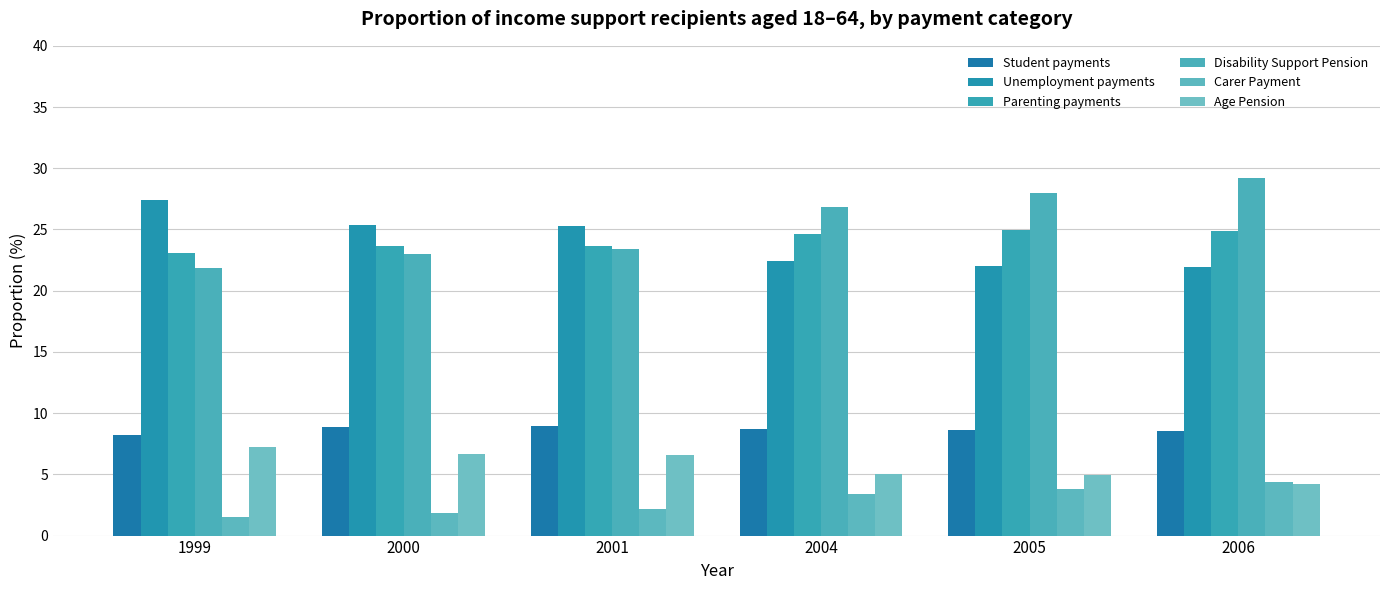

How many distinct data groups are displayed?

6